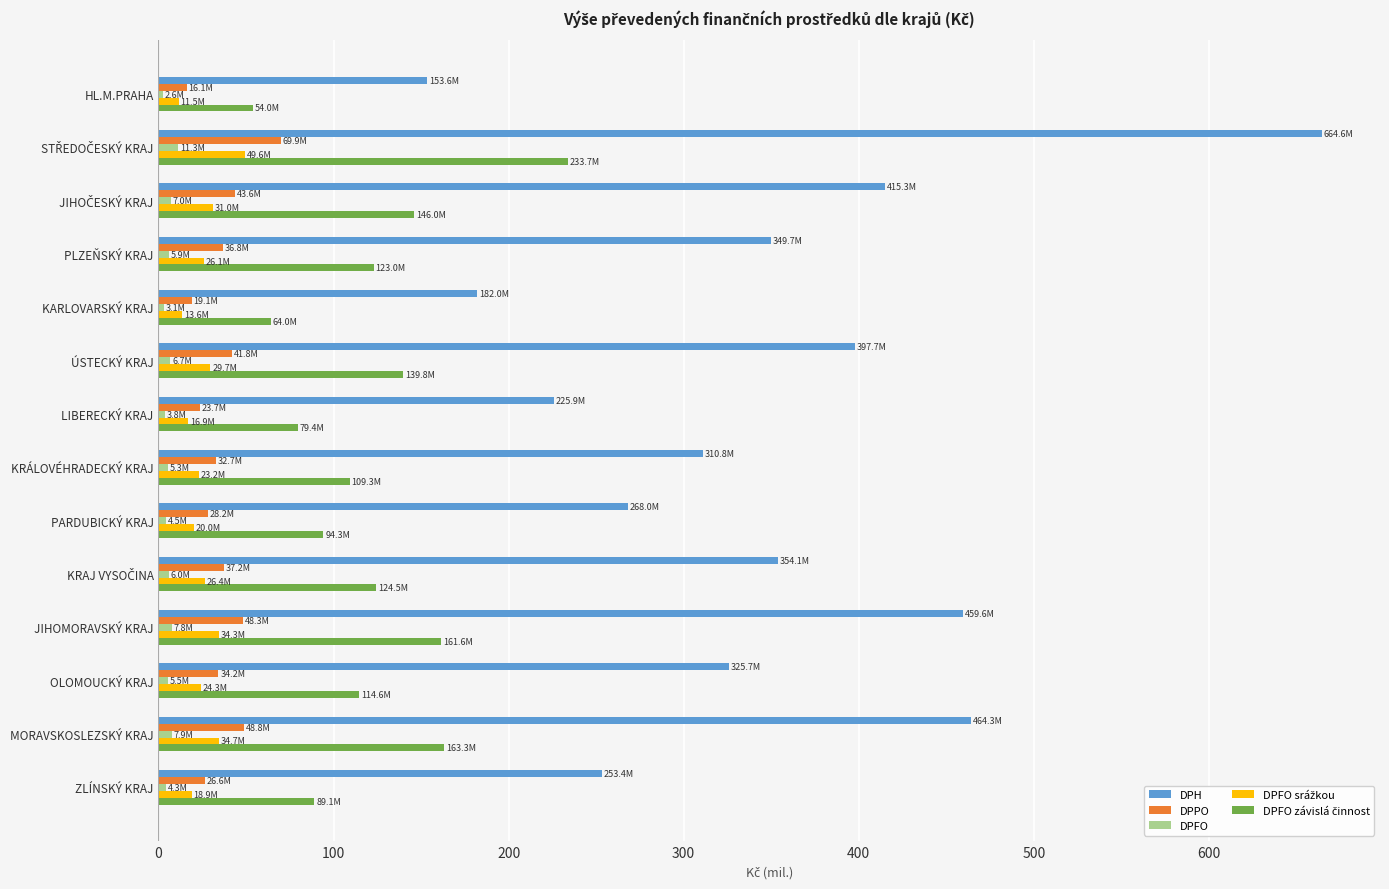

What is the average value of the DPH series?

344.6